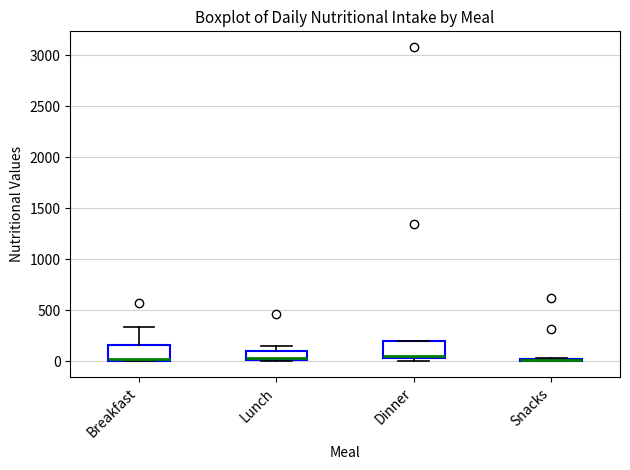

Where does the upper whisker of the box for Breakfast end on the y-axis? The values are not printed on the chart, so give them approximately, as read against the axis.

350